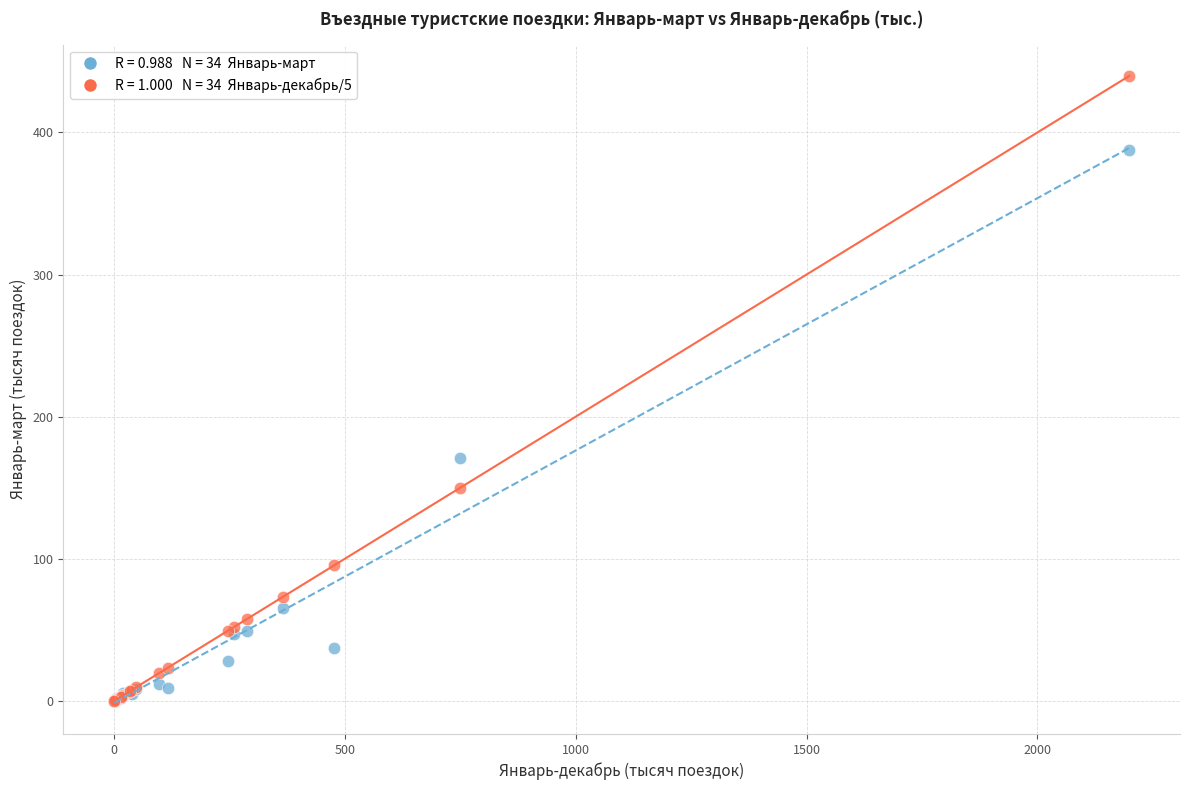

Across all series, what Y value is closest to 219?

170.9